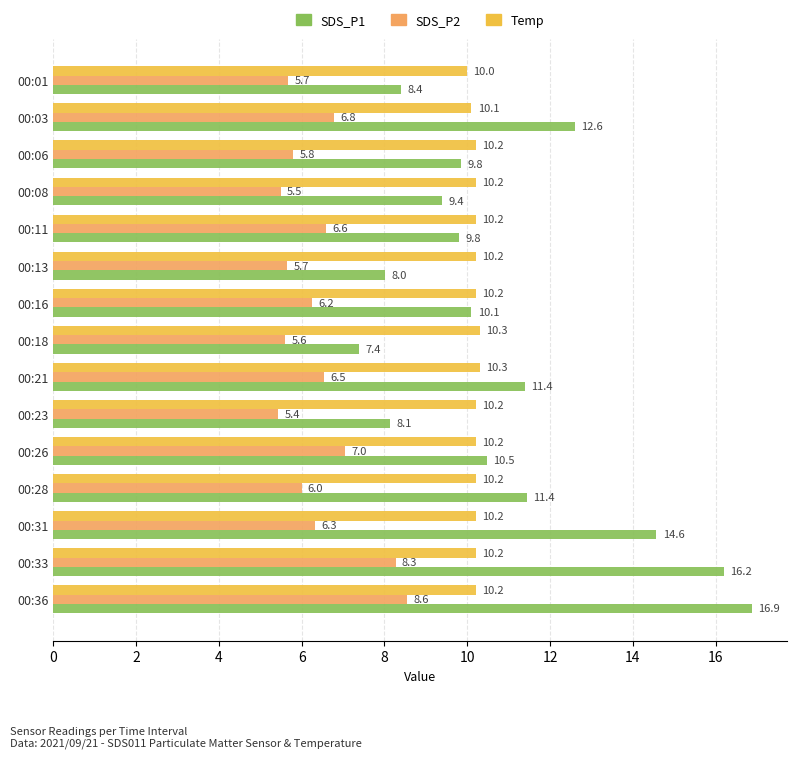

What is the difference between the maximum and second lowest values in the SDS_P1 series?

8.9